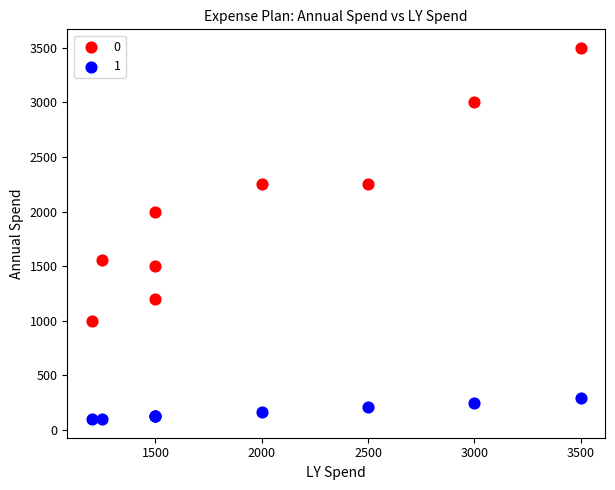

Which series contains the lowest Y value?

1